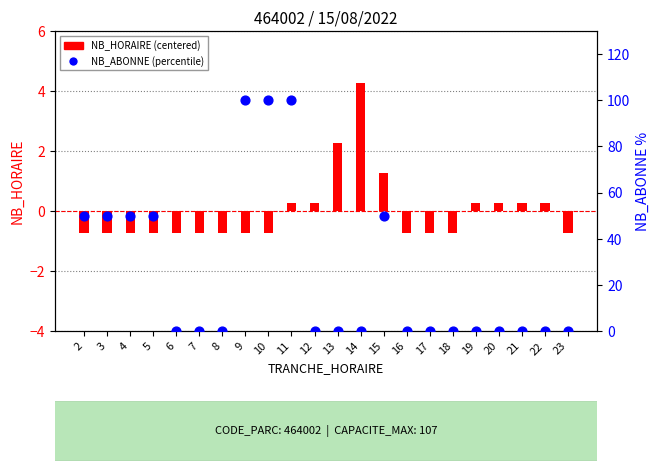

Is the value of NB_ABONNE (percentile) at 16 greater than the value of NB_HORAIRE (centered) at 4?

Yes